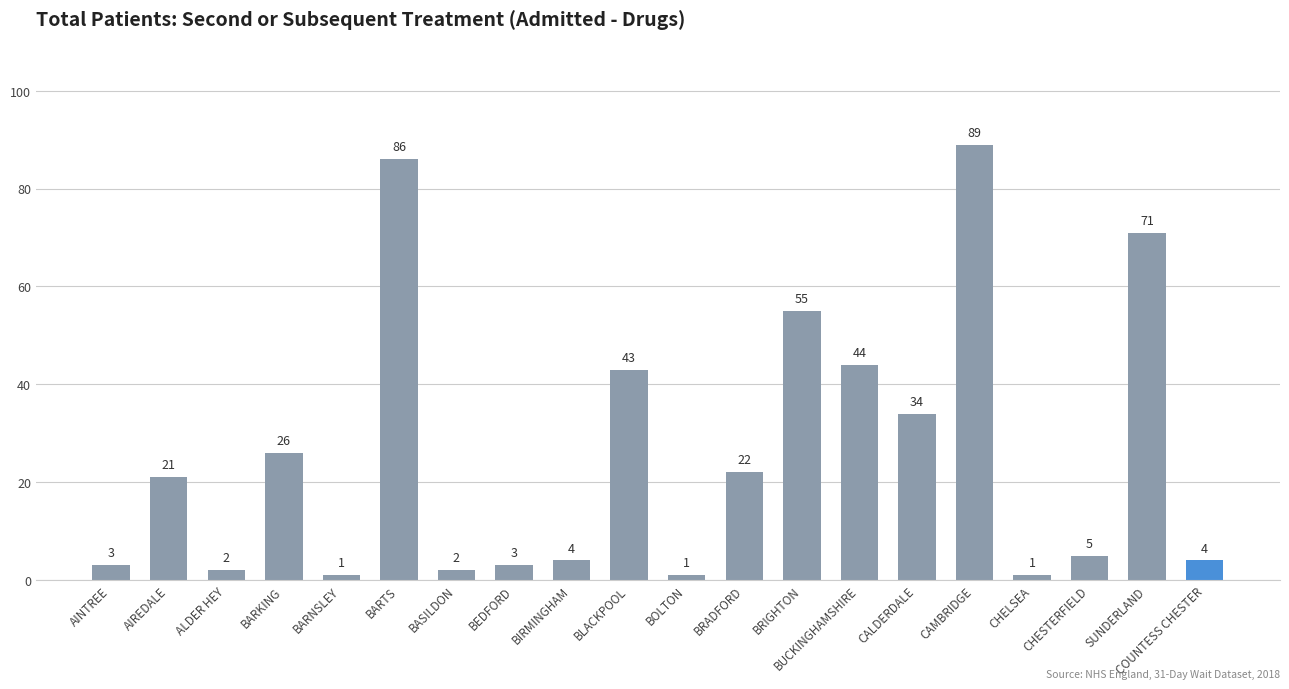

Are the bars grouped side by side (vs. stacked)?

No